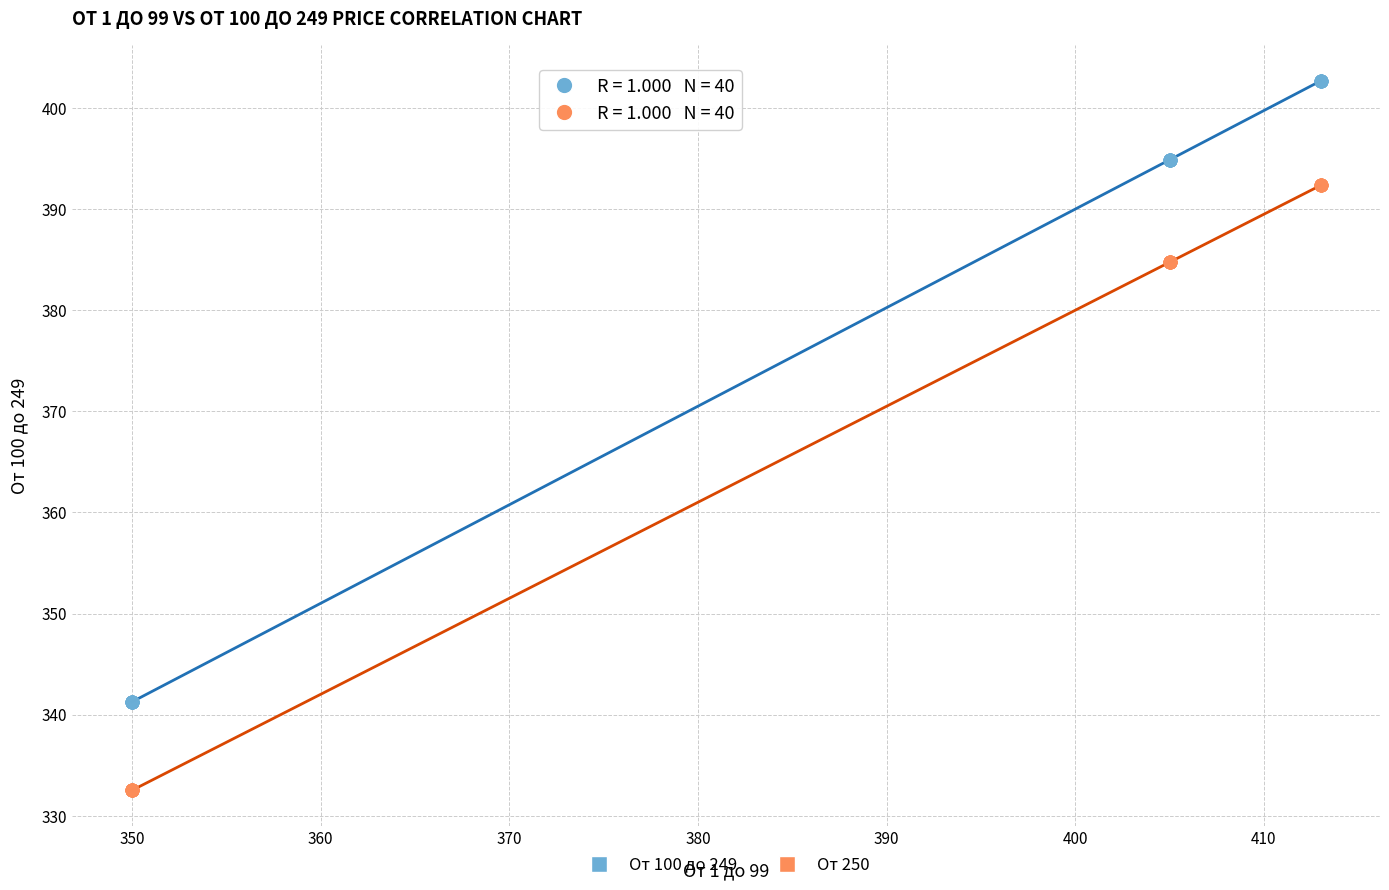

What is the X range (max minus min) for the scatter plot?

63.0